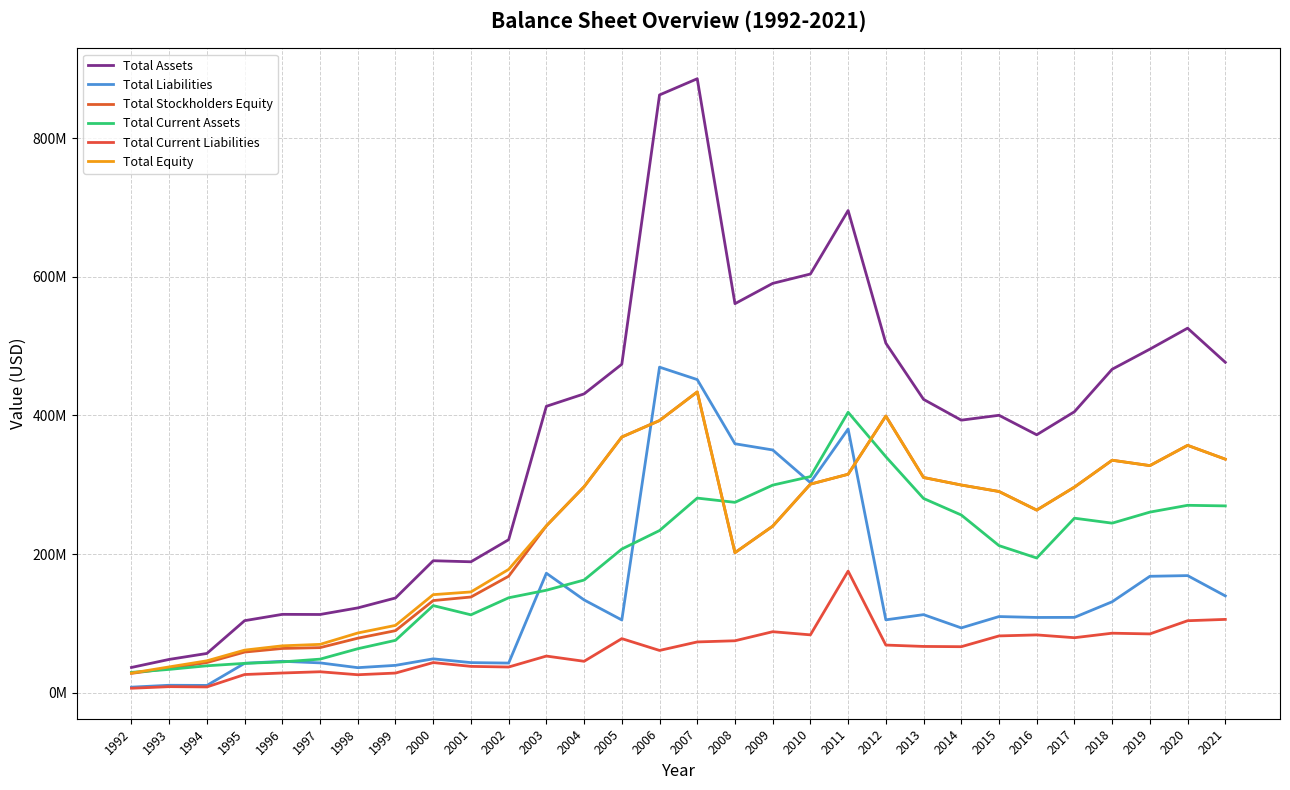

Does the chart have visible grid lines?

Yes